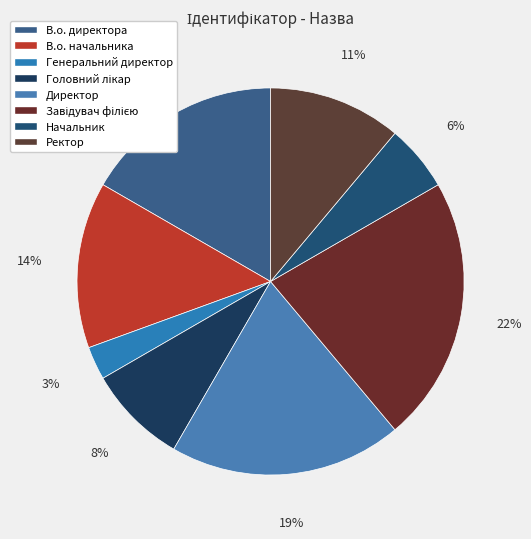

The Завідувач філією slice represents 22% of the pie. True or false?

True